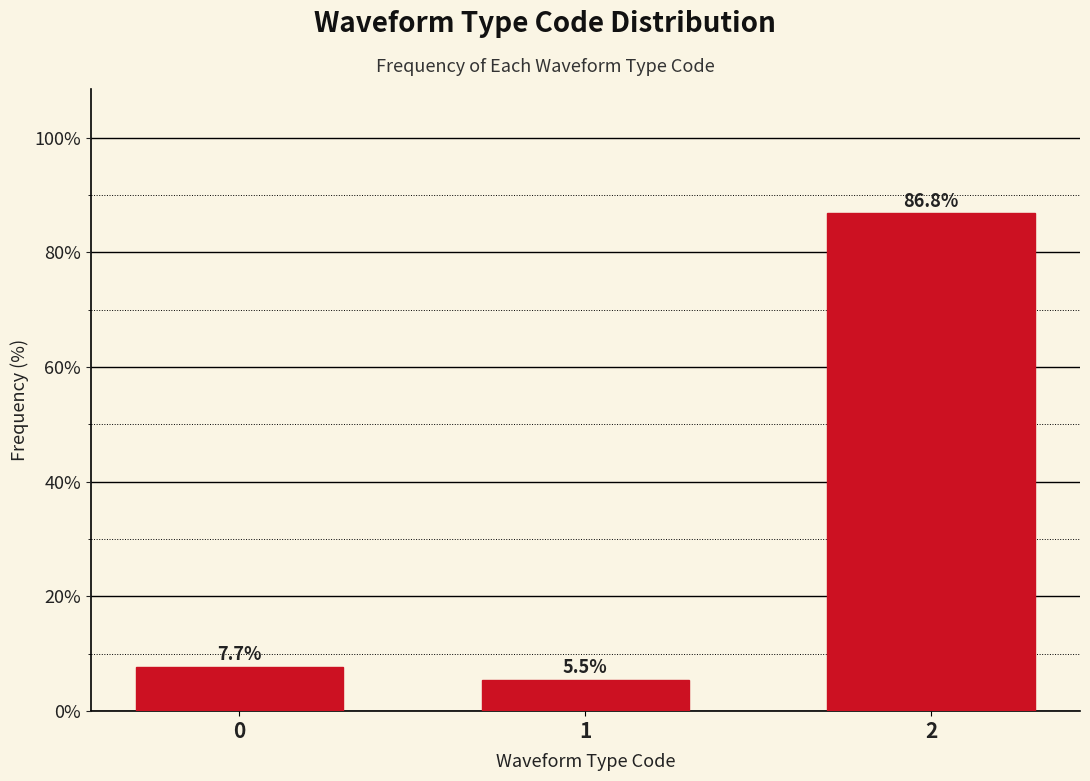

Reading right to left, extract all data points from this chart.

86.8	5.5	7.7